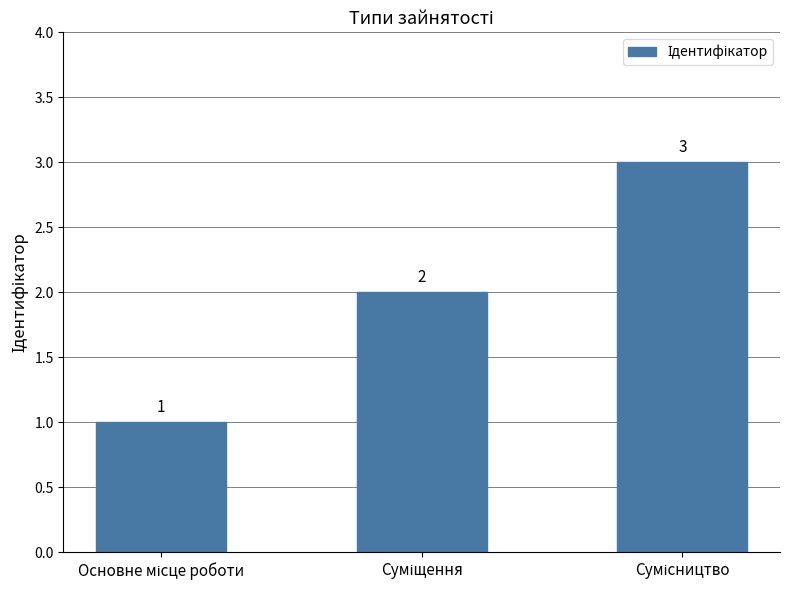

How many values are between 1 and 3?

3